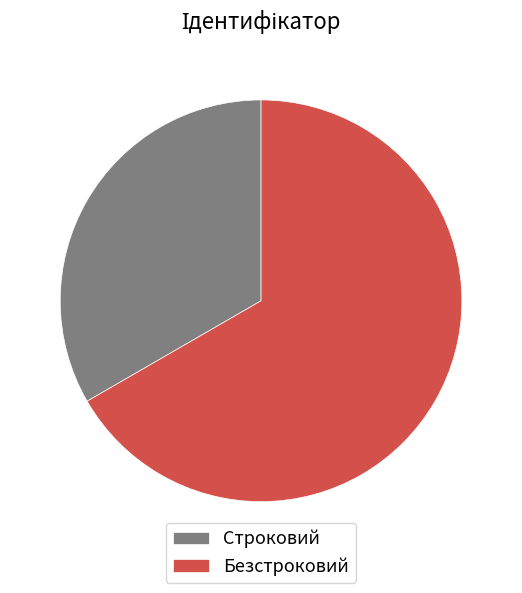

Which category accounts for the majority?

Безстроковий